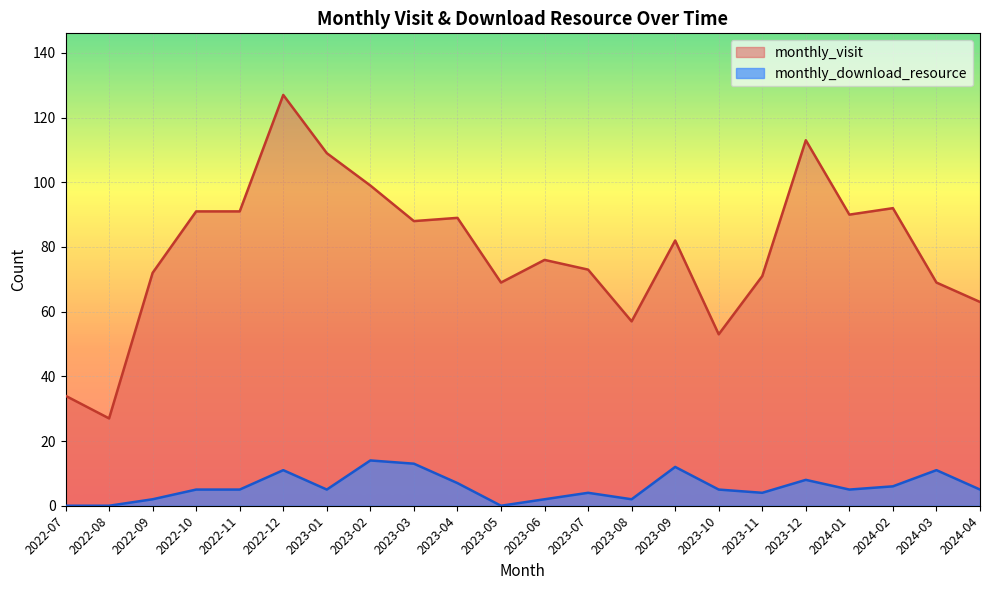

True or false: monthly_download_resource has a value of 5 at 2024-01.

True